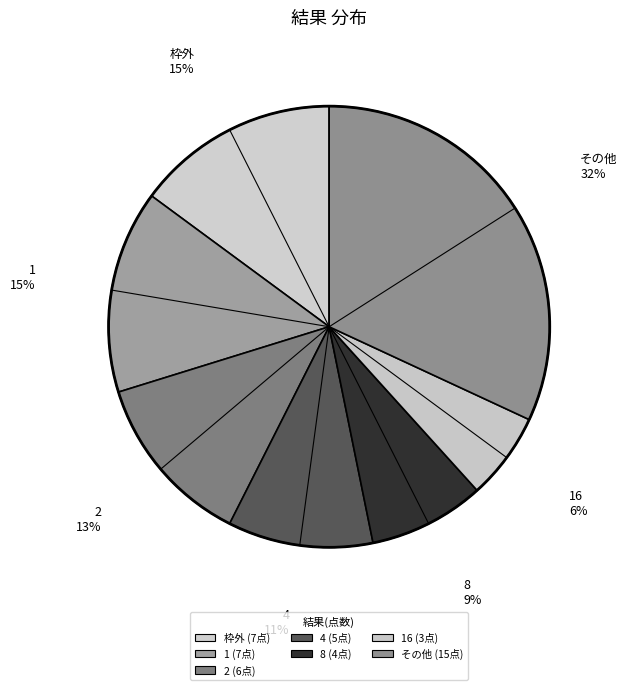

Does any single category account for the majority?

No